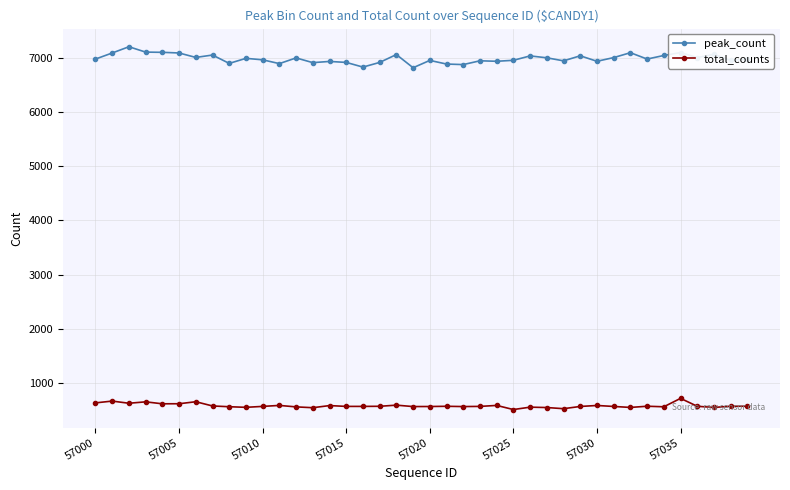

Count the number of categories in the chart.

40